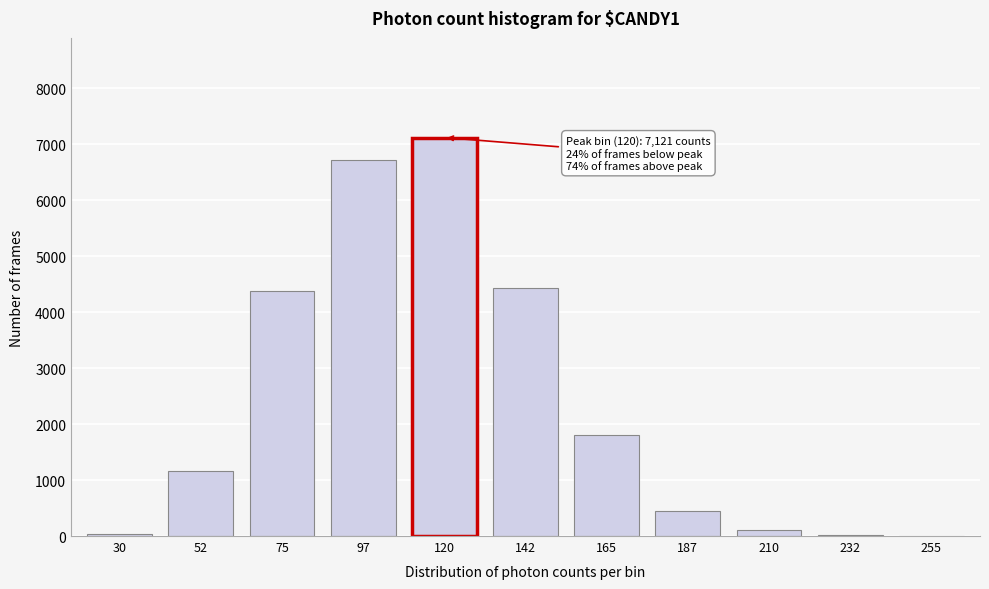

What is the ratio of the value at 120 to the value at 52?

6.2